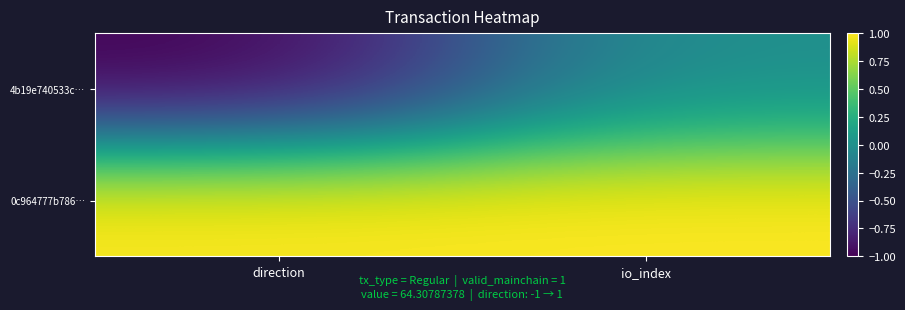

What is the average value of the 4b19e740533c… series?

-0.5